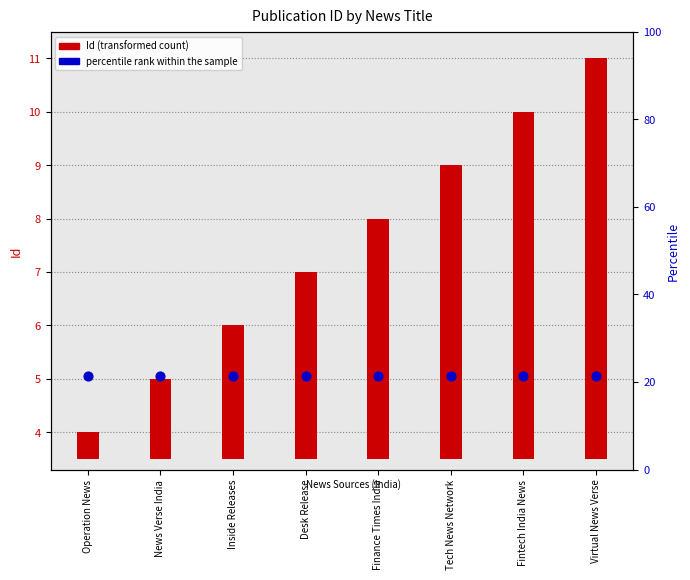

At which category is the sum across all series the highest?

Virtual News Verse